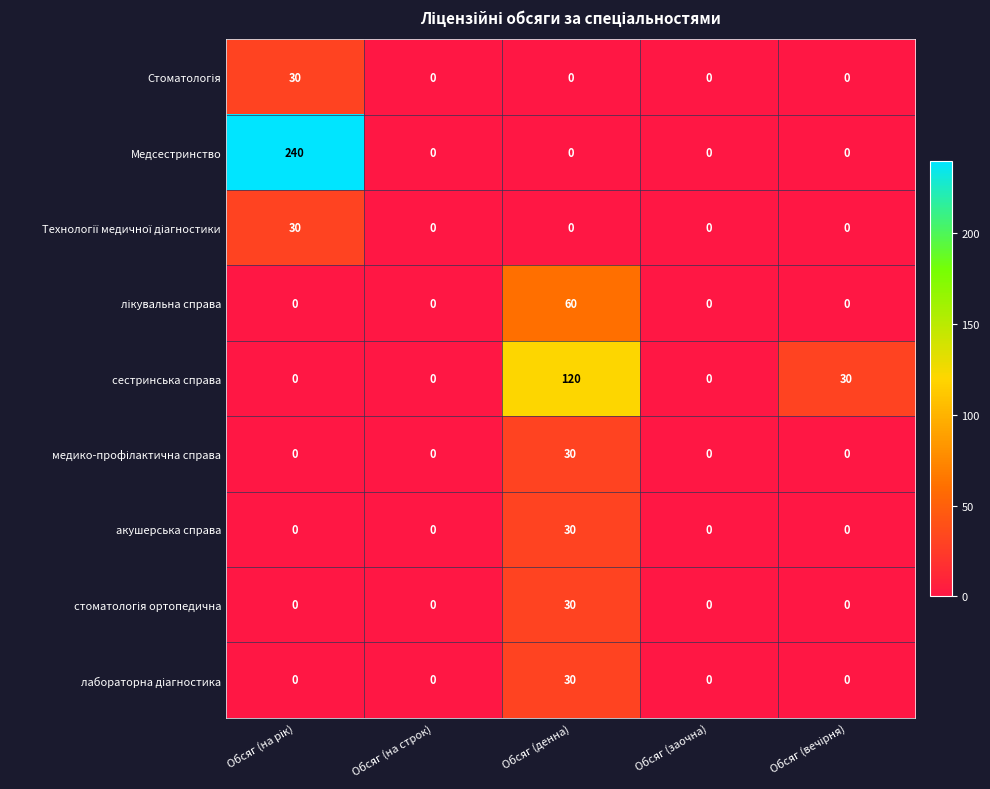

Which series changed the most between Обсяг (на строк) and Обсяг (денна)?

сестринська справа